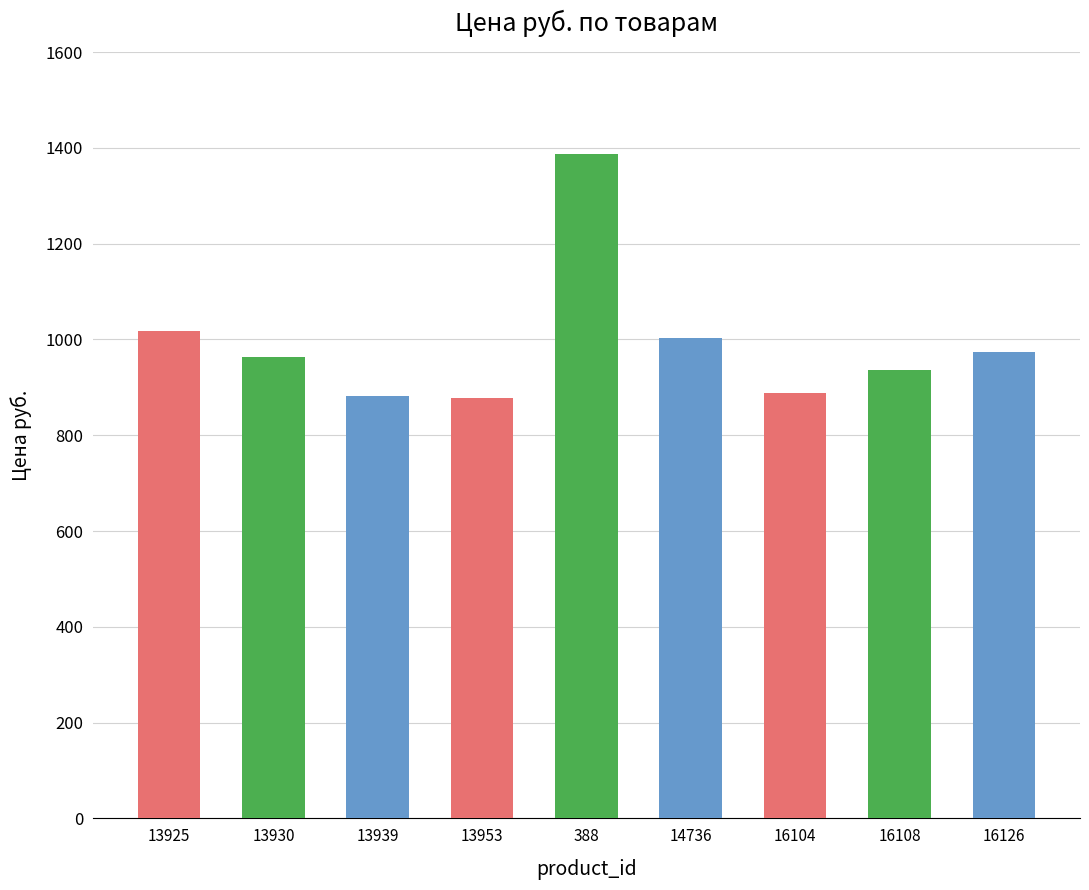

What is the sum of all values?

8931